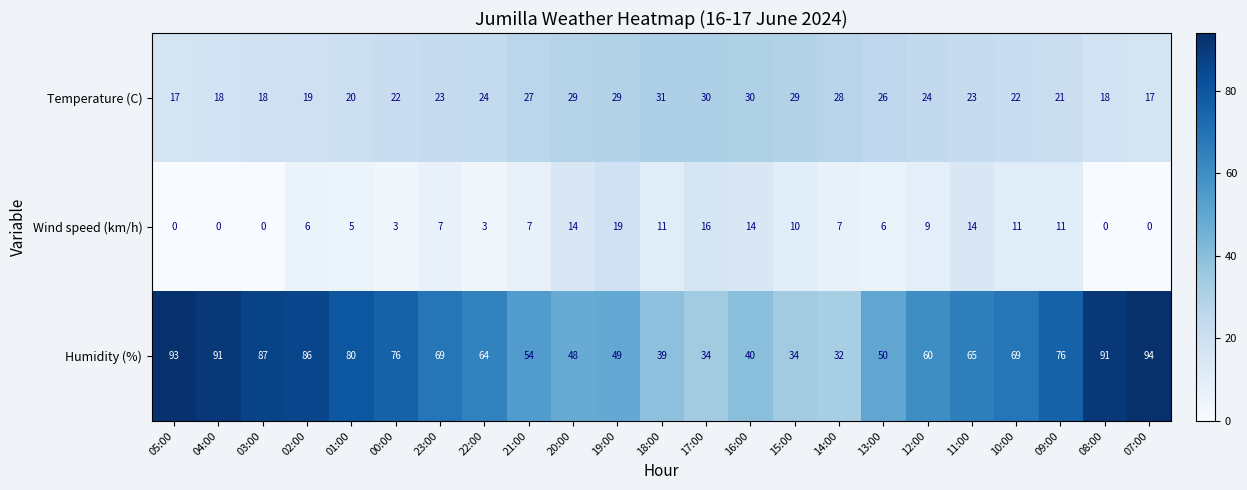

Rank the series at 17:00 from lowest to highest value.

Wind speed (km/h), Temperature (C), Humidity (%)